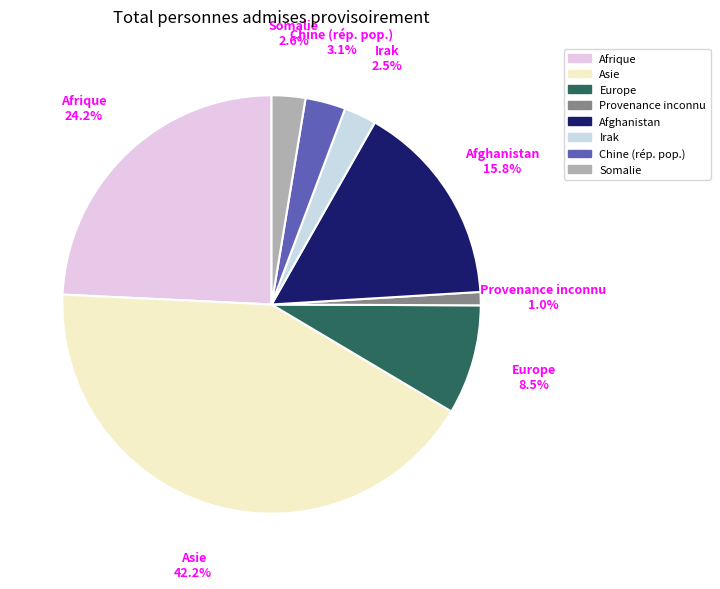

What is the largest slice in the pie chart?

Asie